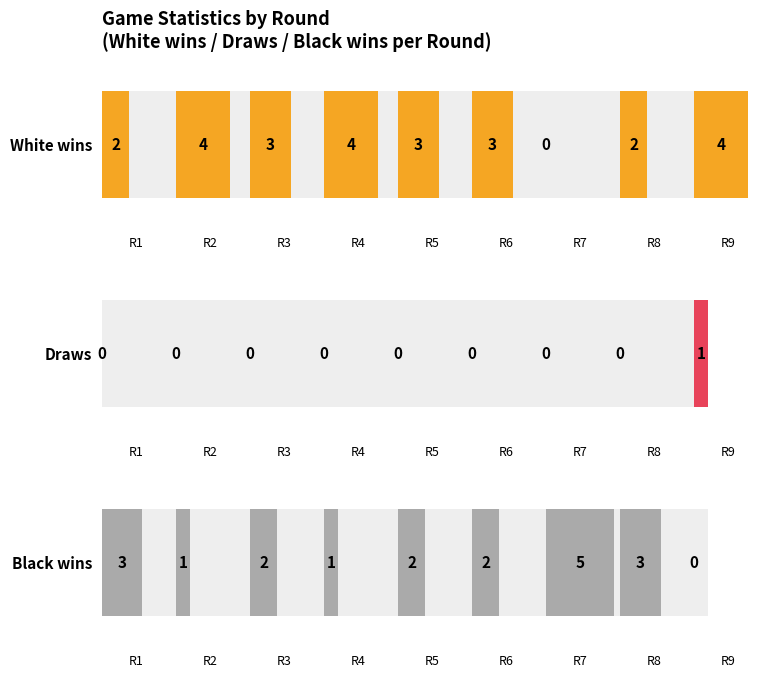

Reading left to right, extract all data points from this chart.

White wins: 1=2	2=4	3=3	4=4	5=3	6=3	7=0	8=2	9=4
Draws: 1=0	2=0	3=0	4=0	5=0	6=0	7=0	8=0	9=1
Black wins: 1=3	2=1	3=2	4=1	5=2	6=2	7=5	8=3	9=0